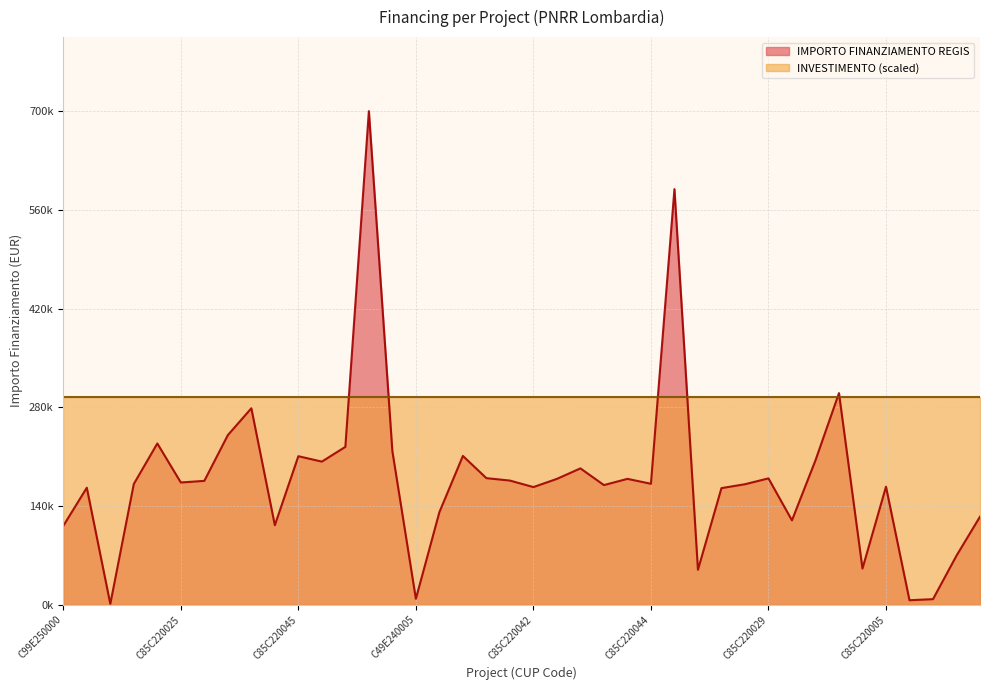

How many lines are shown in the chart?

1